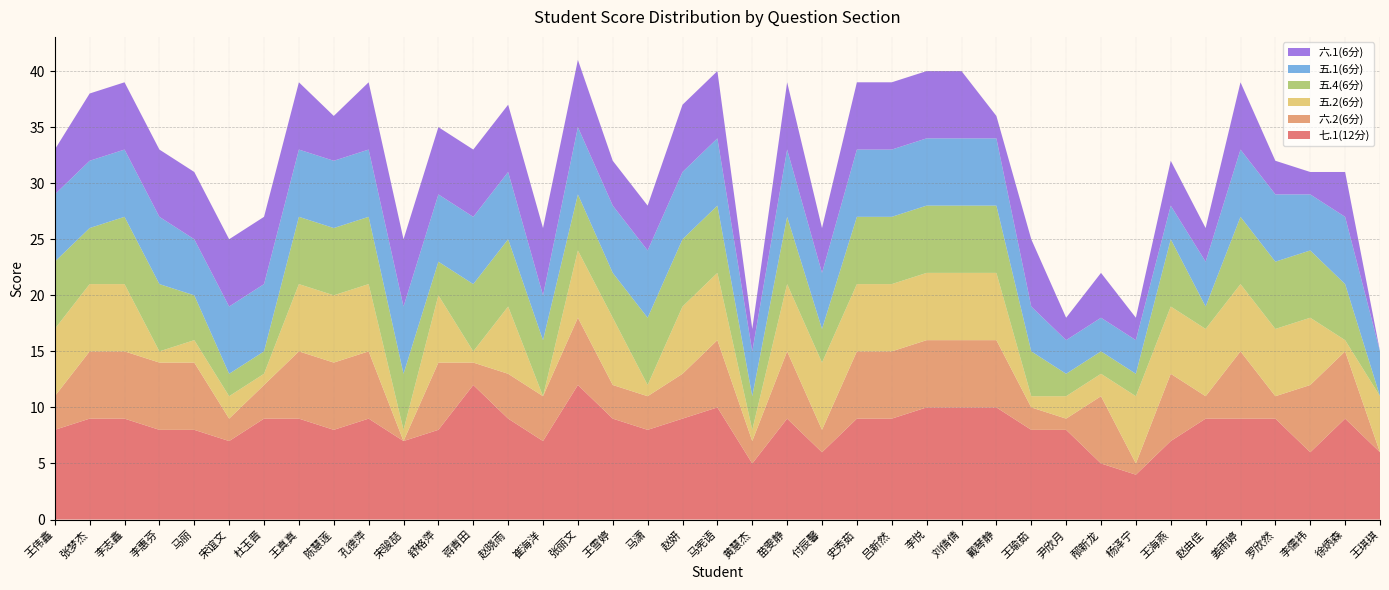

Reading right to left, what are all the values shown in this chart?

七.1(12分): 王琪琪=6	徐炳森=9	李儒祎=6	罗欣然=9	姜雨婷=9	赵由佳=9	王海燕=7	杨泽宁=4	邴新龙=5	尹欣月=8	王瑜茹=8	戴琴静=10	刘倩倩=10	李悦=10	吕新然=9	史秀茹=9	付辰馨=6	苗雯静=9	黄慧杰=5	马宪语=10	赵妍=9	马潇=8	王雪婷=9	张丽文=12	崔海洋=7	赵晓雨=9	蒋青田=12	舒格萍=8	宋骏喆=7	孔德萍=9	陈慧莲=8	王真真=9	杜玉晋=9	宋谊文=7	马丽=8	李惠芬=8	李志鑫=9	张梦杰=9	王伟鑫=8
六.2(6分): 王琪琪=0	徐炳森=6	李儒祎=6	罗欣然=2	姜雨婷=6	赵由佳=2	王海燕=6	杨泽宁=1	邴新龙=6	尹欣月=1	王瑜茹=2	戴琴静=6	刘倩倩=6	李悦=6	吕新然=6	史秀茹=6	付辰馨=2	苗雯静=6	黄慧杰=2	马宪语=6	赵妍=4	马潇=3	王雪婷=3	张丽文=6	崔海洋=4	赵晓雨=4	蒋青田=2	舒格萍=6	宋骏喆=0	孔德萍=6	陈慧莲=6	王真真=6	杜玉晋=3	宋谊文=2	马丽=6	李惠芬=6	李志鑫=6	张梦杰=6	王伟鑫=3
五.2(6分): 王琪琪=5	徐炳森=1	李儒祎=6	罗欣然=6	姜雨婷=6	赵由佳=6	王海燕=6	杨泽宁=6	邴新龙=2	尹欣月=2	王瑜茹=1	戴琴静=6	刘倩倩=6	李悦=6	吕新然=6	史秀茹=6	付辰馨=6	苗雯静=6	黄慧杰=1	马宪语=6	赵妍=6	马潇=1	王雪婷=6	张丽文=6	崔海洋=0	赵晓雨=6	蒋青田=1	舒格萍=6	宋骏喆=1	孔德萍=6	陈慧莲=6	王真真=6	杜玉晋=1	宋谊文=2	马丽=2	李惠芬=1	李志鑫=6	张梦杰=6	王伟鑫=6
五.4(6分): 王琪琪=0	徐炳森=5	李儒祎=6	罗欣然=6	姜雨婷=6	赵由佳=2	王海燕=6	杨泽宁=2	邴新龙=2	尹欣月=2	王瑜茹=4	戴琴静=6	刘倩倩=6	李悦=6	吕新然=6	史秀茹=6	付辰馨=3	苗雯静=6	黄慧杰=3	马宪语=6	赵妍=6	马潇=6	王雪婷=4	张丽文=5	崔海洋=5	赵晓雨=6	蒋青田=6	舒格萍=3	宋骏喆=5	孔德萍=6	陈慧莲=6	王真真=6	杜玉晋=2	宋谊文=2	马丽=4	李惠芬=6	李志鑫=6	张梦杰=5	王伟鑫=6
五.1(6分): 王琪琪=4	徐炳森=6	李儒祎=5	罗欣然=6	姜雨婷=6	赵由佳=4	王海燕=3	杨泽宁=3	邴新龙=3	尹欣月=3	王瑜茹=4	戴琴静=6	刘倩倩=6	李悦=6	吕新然=6	史秀茹=6	付辰馨=5	苗雯静=6	黄慧杰=4	马宪语=6	赵妍=6	马潇=6	王雪婷=6	张丽文=6	崔海洋=4	赵晓雨=6	蒋青田=6	舒格萍=6	宋骏喆=6	孔德萍=6	陈慧莲=6	王真真=6	杜玉晋=6	宋谊文=6	马丽=5	李惠芬=6	李志鑫=6	张梦杰=6	王伟鑫=6
六.1(6分): 王琪琪=0	徐炳森=4	李儒祎=2	罗欣然=3	姜雨婷=6	赵由佳=3	王海燕=4	杨泽宁=2	邴新龙=4	尹欣月=2	王瑜茹=6	戴琴静=2	刘倩倩=6	李悦=6	吕新然=6	史秀茹=6	付辰馨=4	苗雯静=6	黄慧杰=2	马宪语=6	赵妍=6	马潇=4	王雪婷=4	张丽文=6	崔海洋=6	赵晓雨=6	蒋青田=6	舒格萍=6	宋骏喆=6	孔德萍=6	陈慧莲=4	王真真=6	杜玉晋=6	宋谊文=6	马丽=6	李惠芬=6	李志鑫=6	张梦杰=6	王伟鑫=4